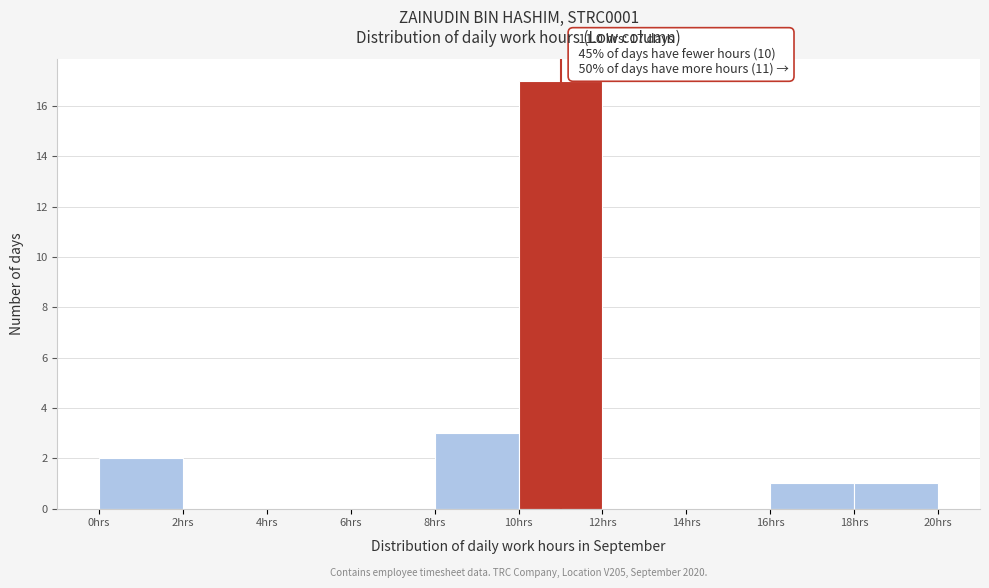

Over which range of the x-axis is the bar tallest?

10 to 12